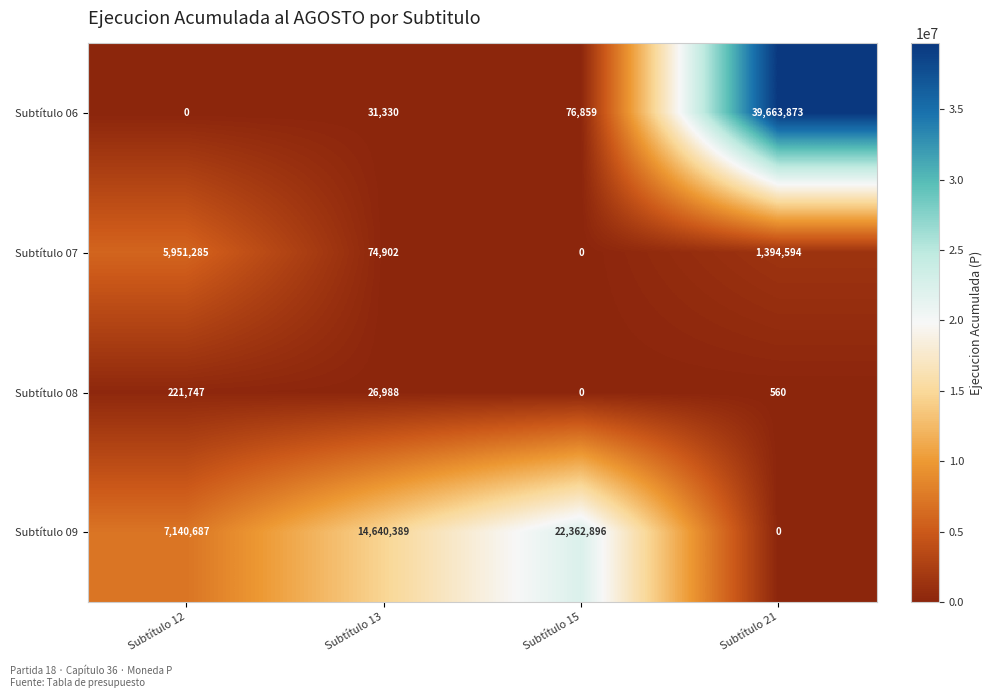

What is the highest value of the Subtítulo 07 series?

5951285